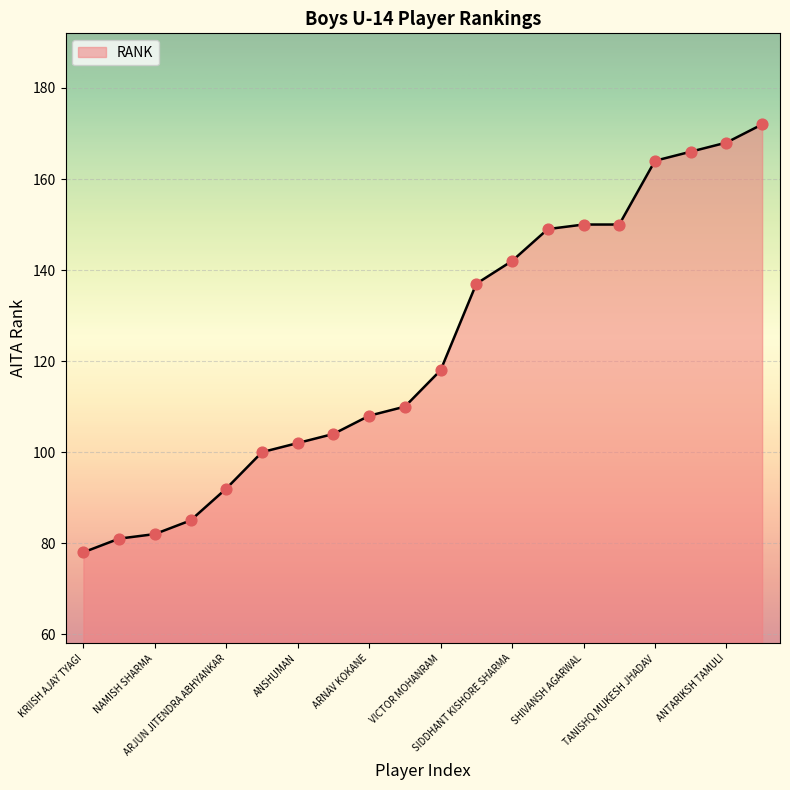

What is the difference between the maximum and minimum values?

94